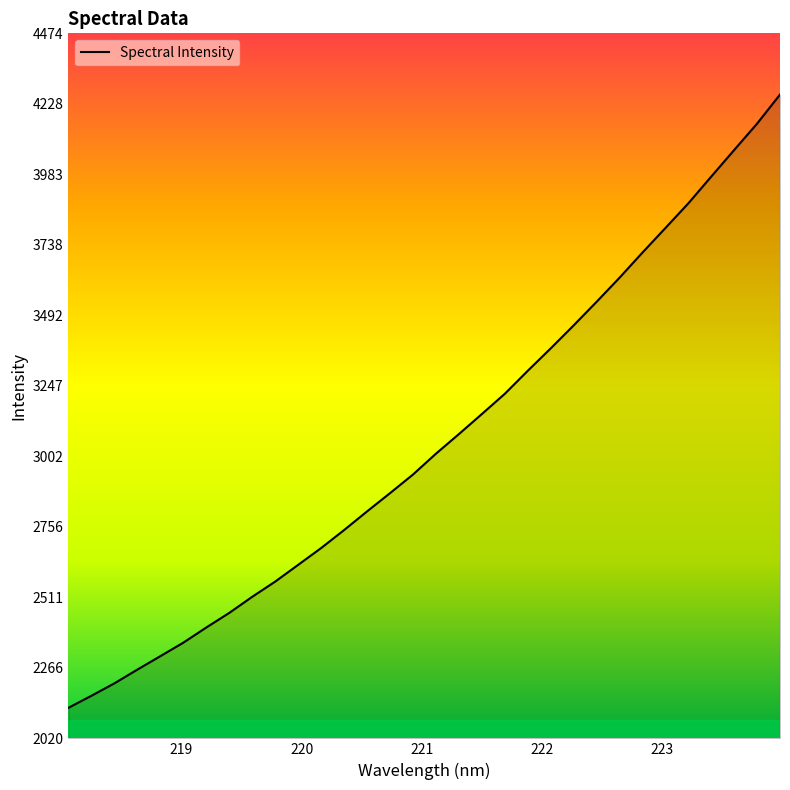

What is the difference between the maximum and minimum values?

2133.9